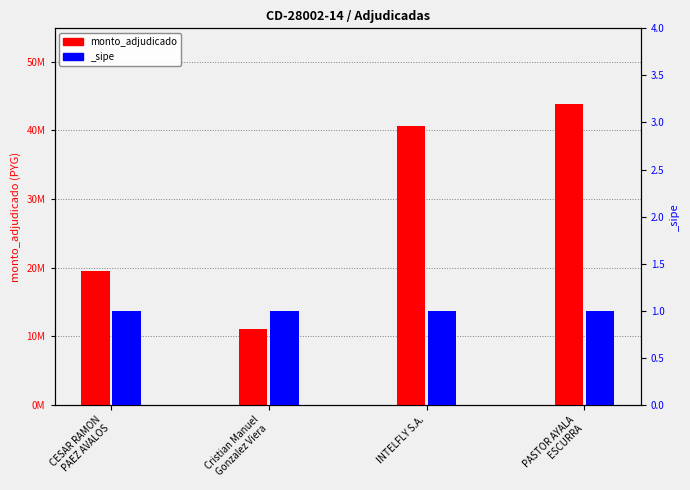

The value at CESAR RAMON
PAEZ AVALOS is 27438965. True or false?

False